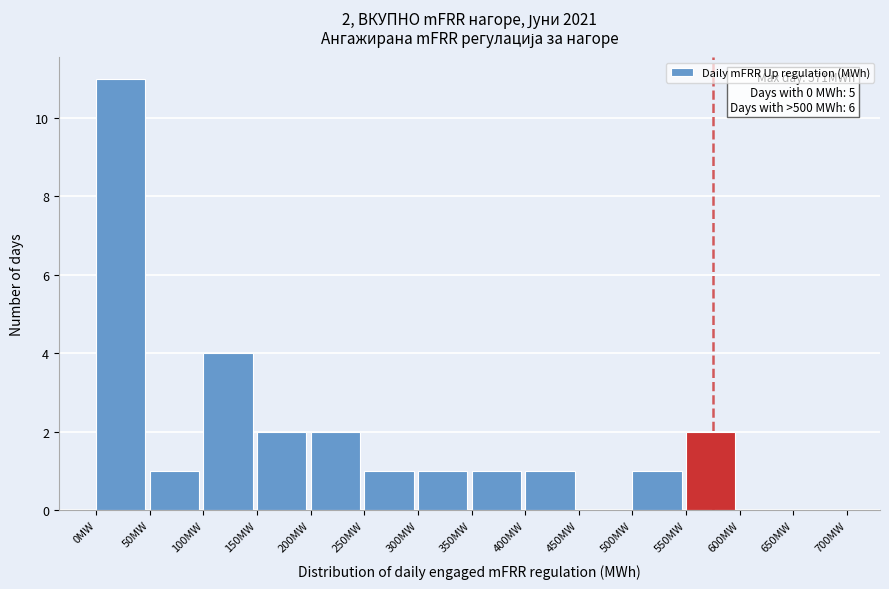

Which range on the x-axis has the tallest bar?

0 to 50